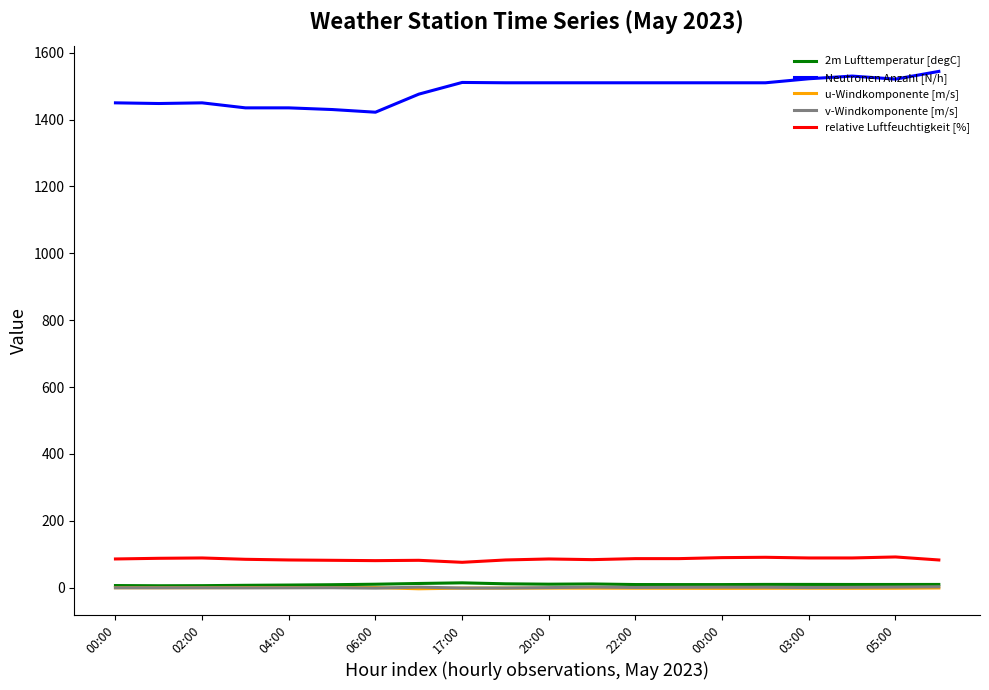

Which series has the largest total across all categories?

Neutronen Anzahl [N/h]